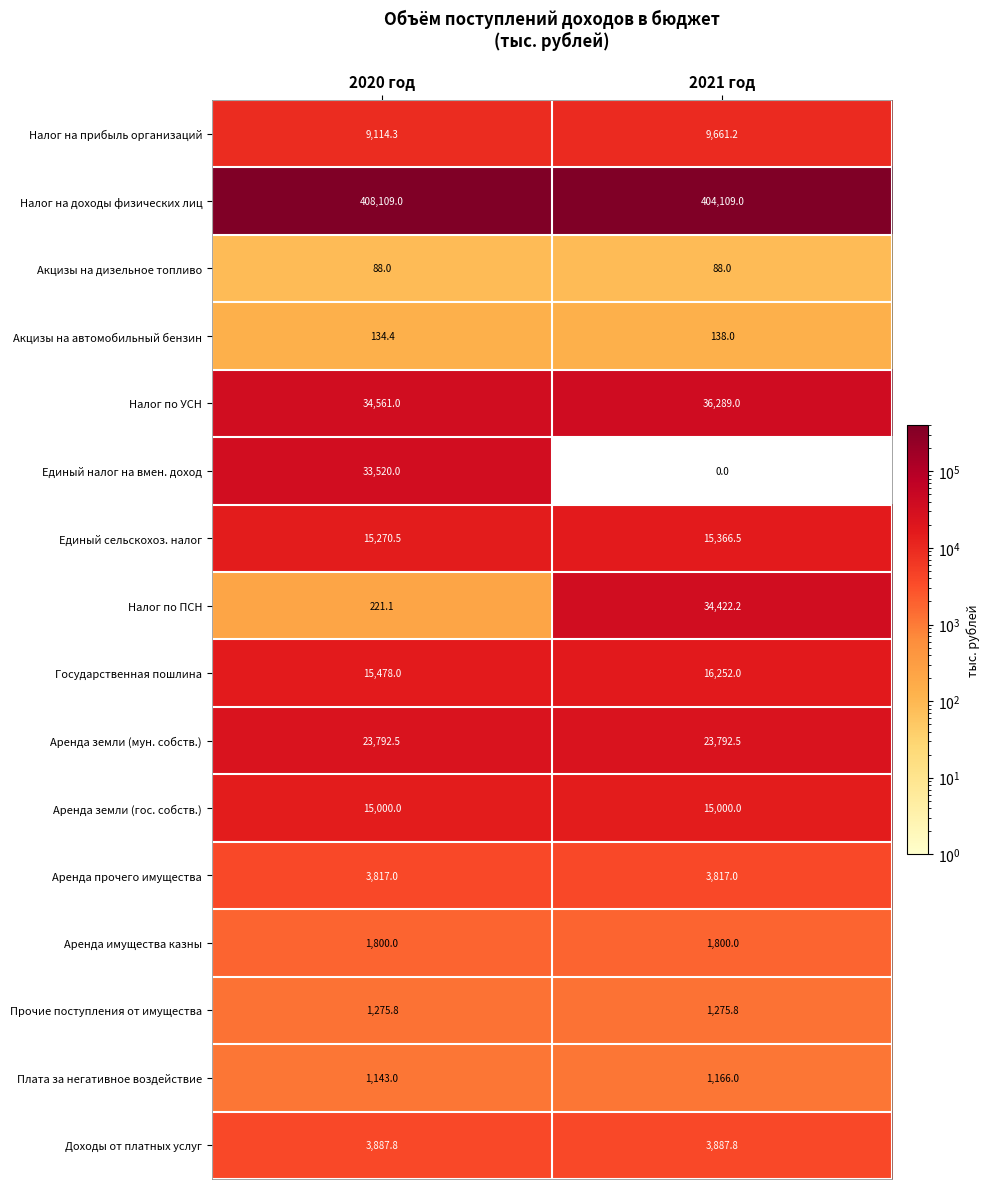

What is the sum of all Налог на доходы физических лиц values?

812218.0